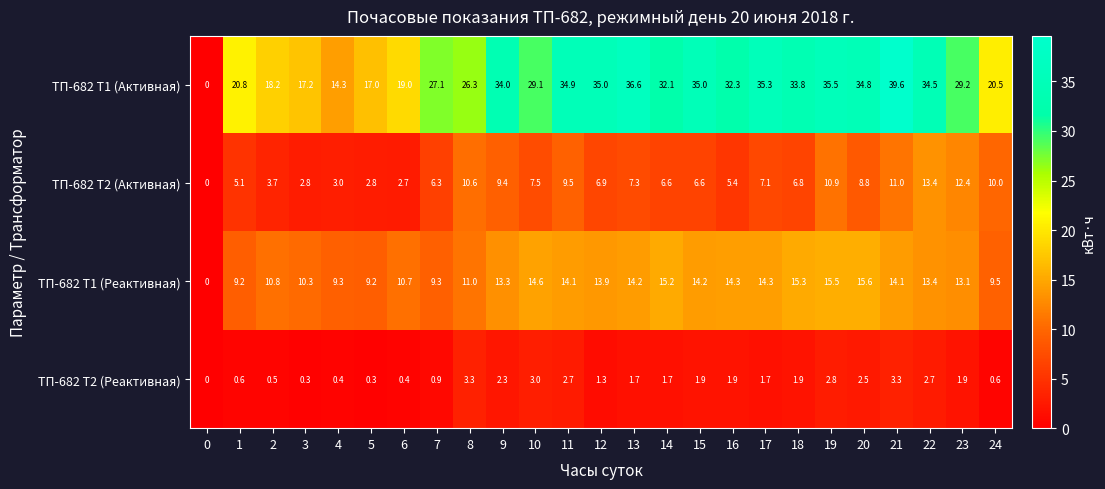

What value does the ТП-682 Т1 (Активная) series have at 24?

20.5